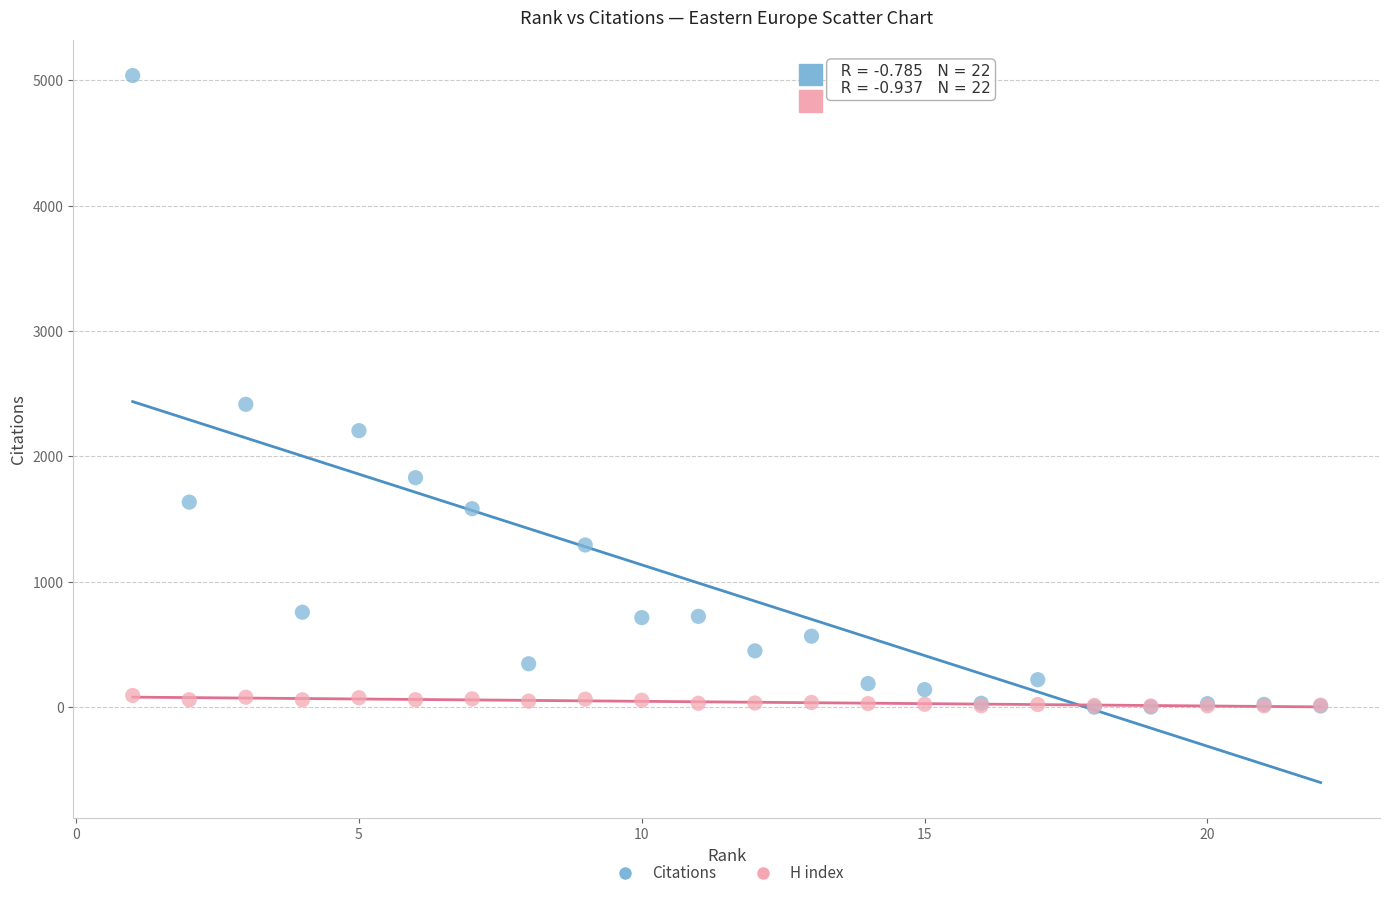

Which series has the largest Y range (max minus min)?

Citations